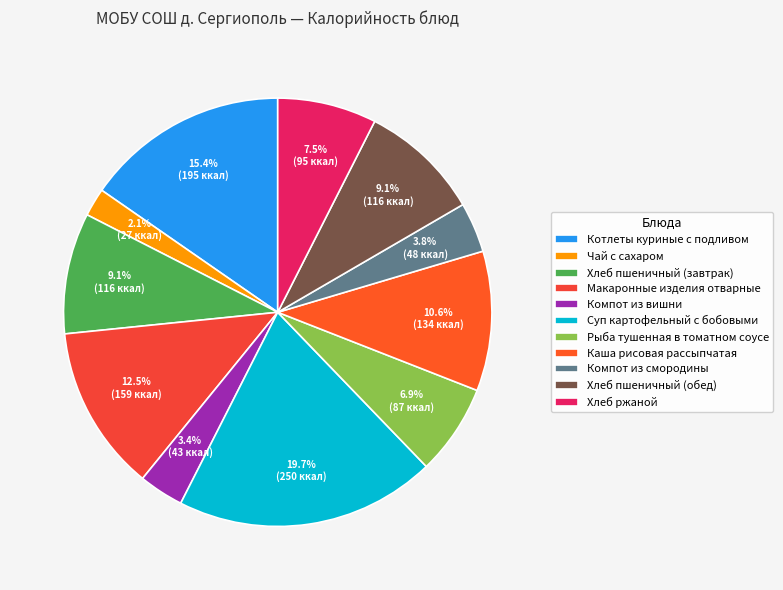

Does Котлеты куриные с подливом represent more than half of the total?

No